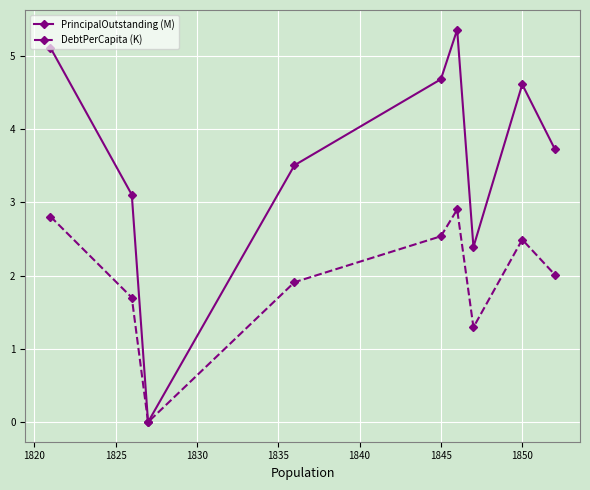

Which series has the widest spread of values?

PrincipalOutstanding (M)